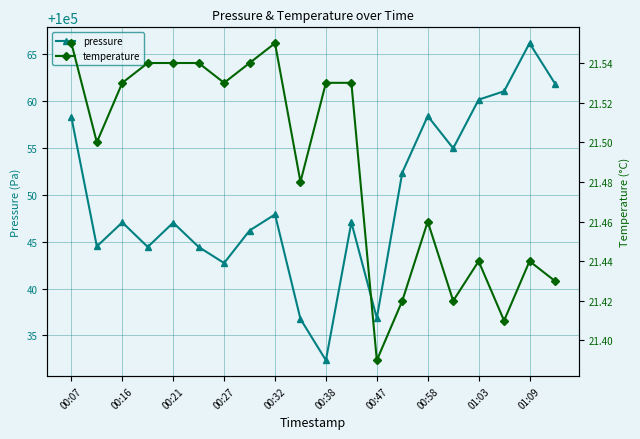

What is the difference between the maximum and second lowest values in the temperature series?

0.1